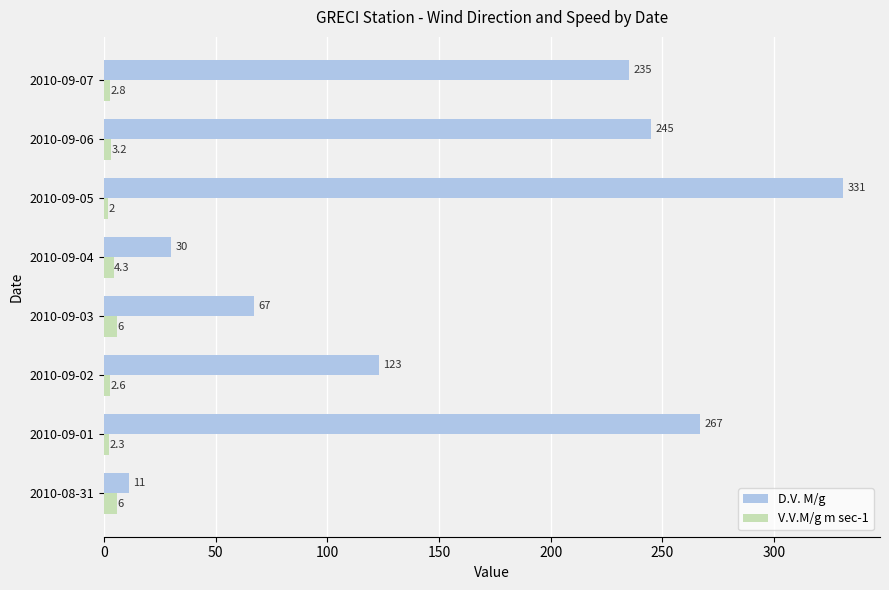

Which series has the widest spread of values?

D.V. M/g